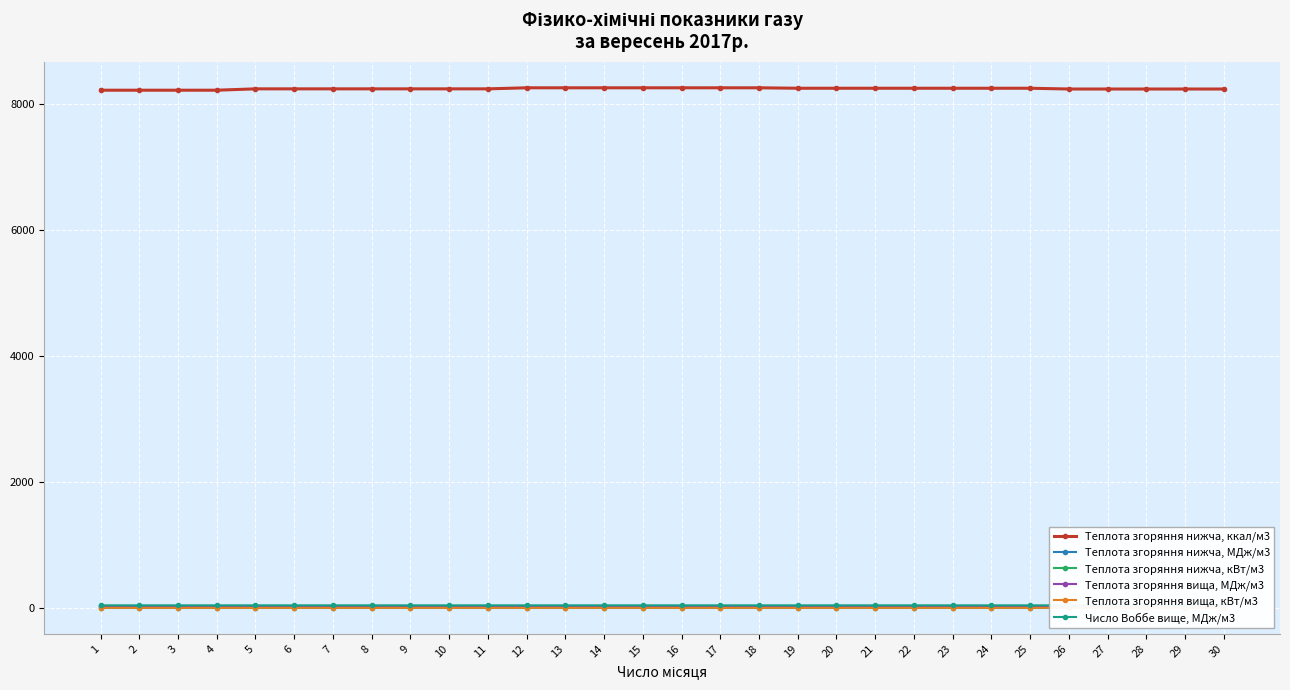

Which series has the largest range (max minus min)?

Теплота згоряння нижча, ккал/м3